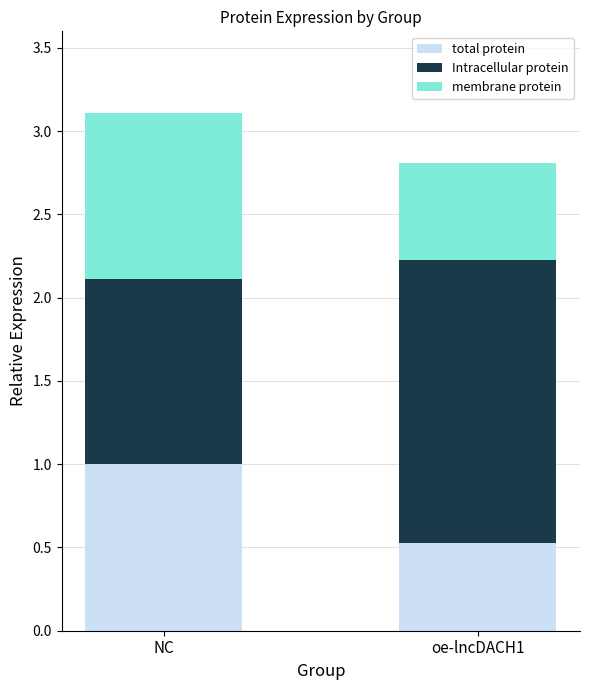

What is the total value across all series at NC?

3.1